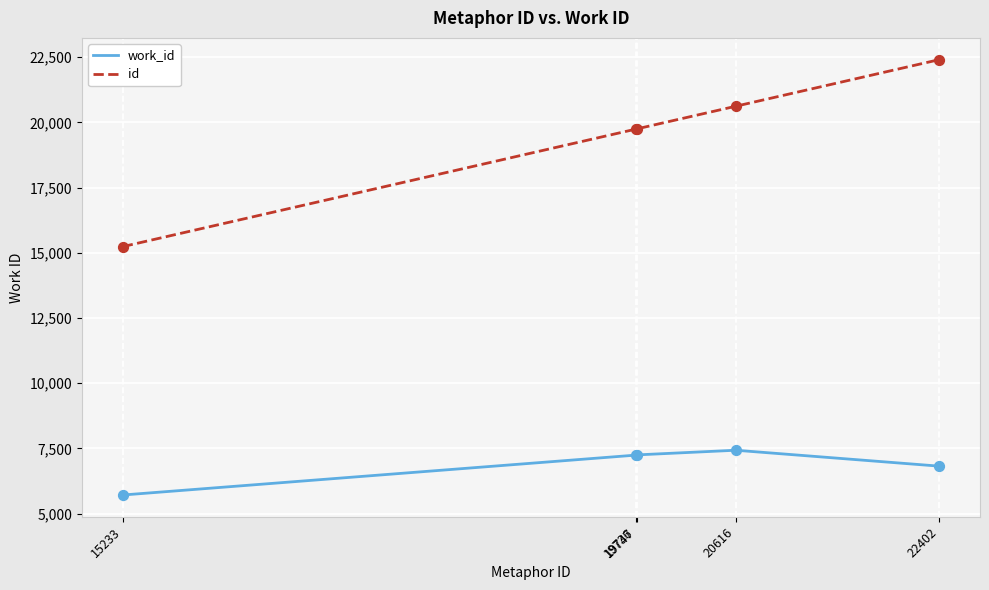

Which series has the widest spread of values?

id